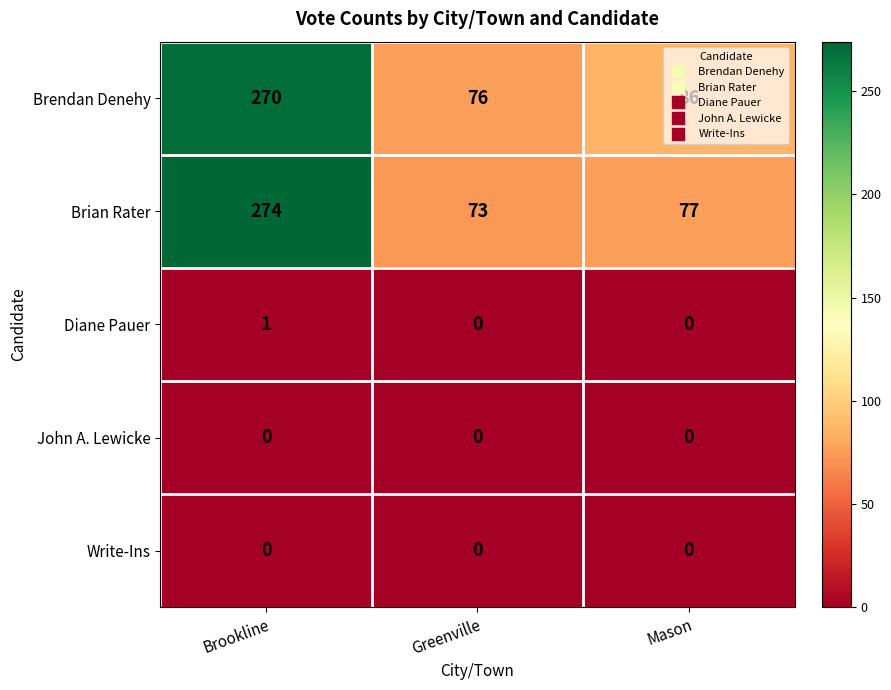

Which series changed the most between Brookline and Greenville?

Brian Rater